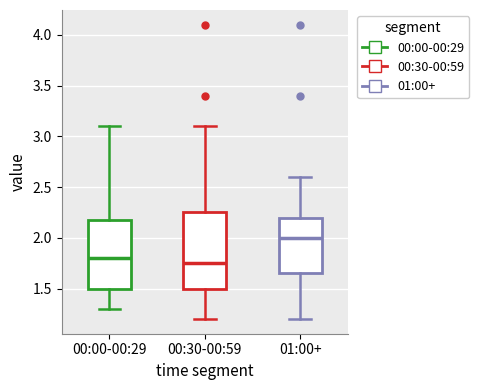

Which box's median line is the highest?

01:00+